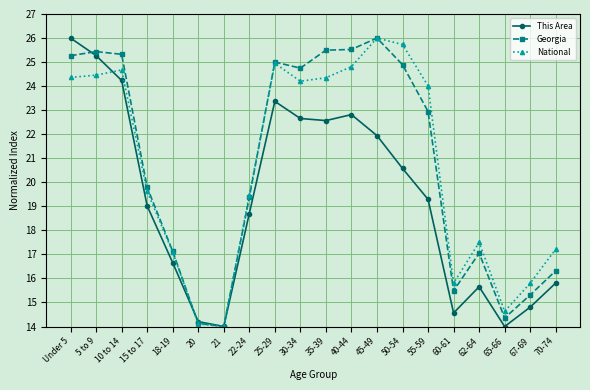

Which series changed the most between 25-29 and 62-64?

Georgia